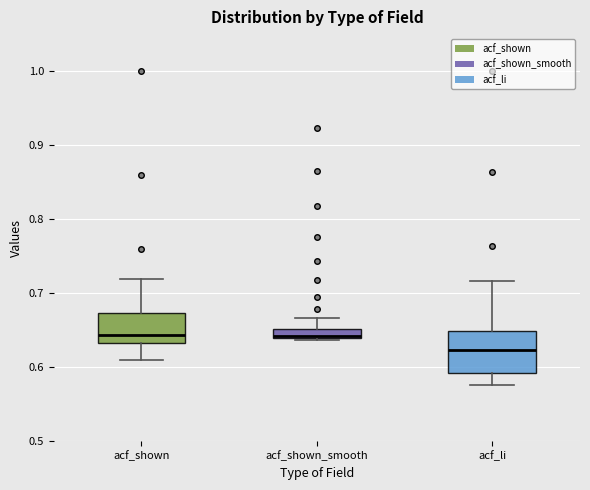

Which box is the tallest, from its lower edge to its upper edge?

acf_li